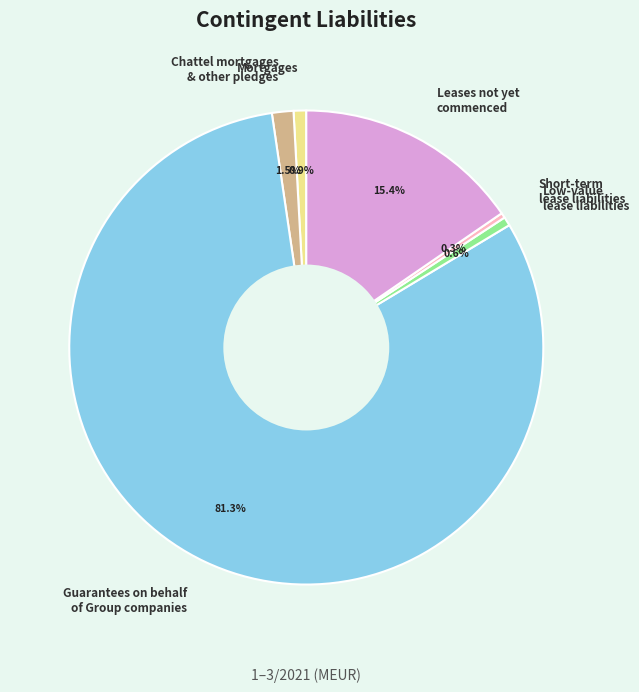

What percentage is NOT represented by Leases not yet commenced?

84.6%